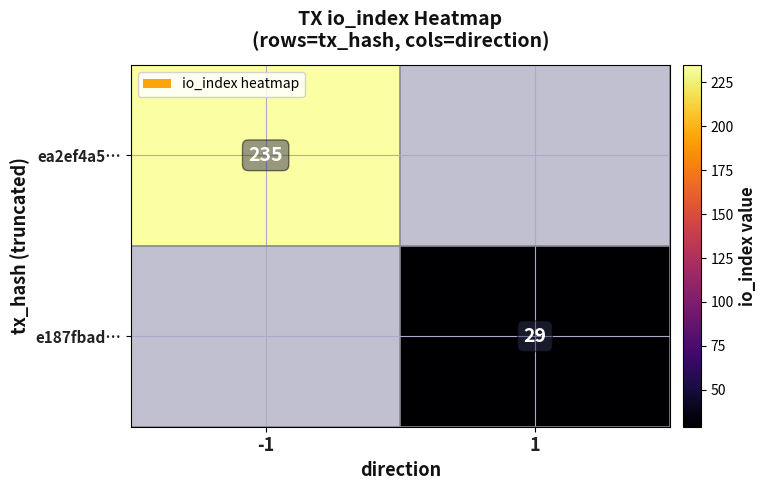

Is the value of ea2ef4a5… at -1 greater than the value of e187fbad… at 1?

Yes